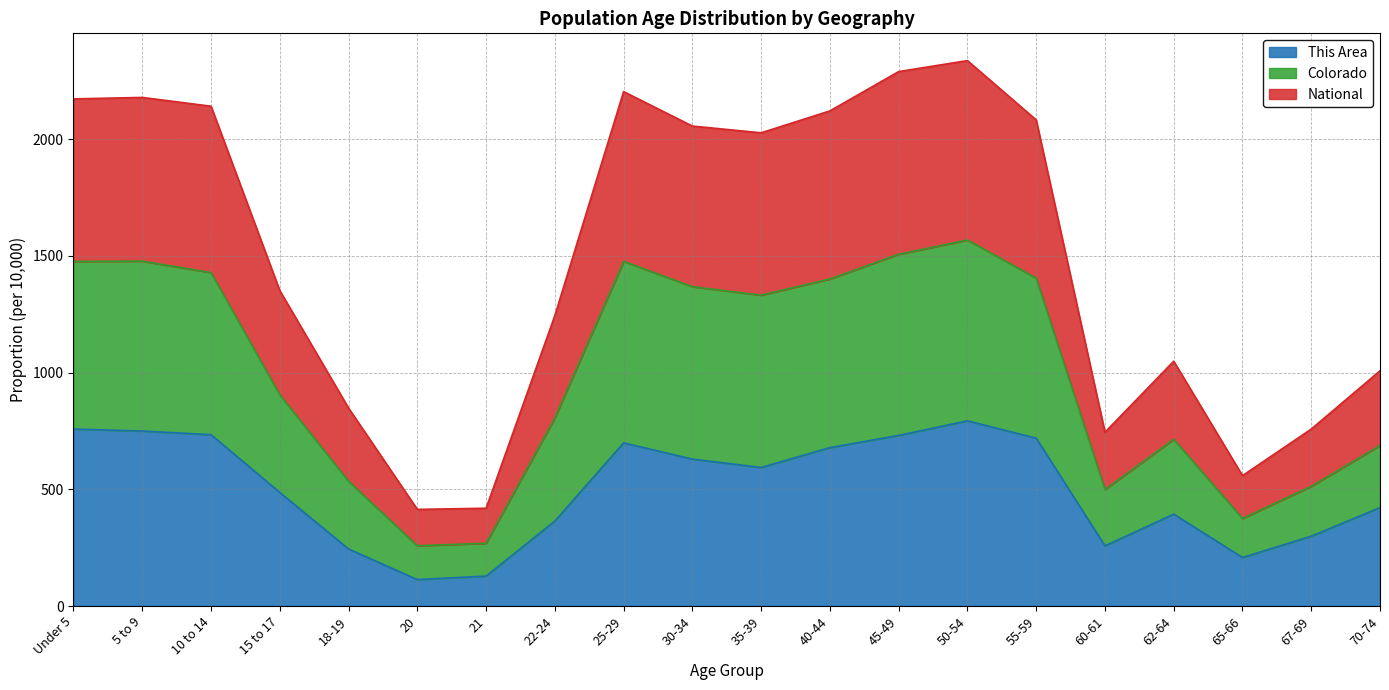

True or false: Colorado has more than 2 points higher than both neighbors.

True